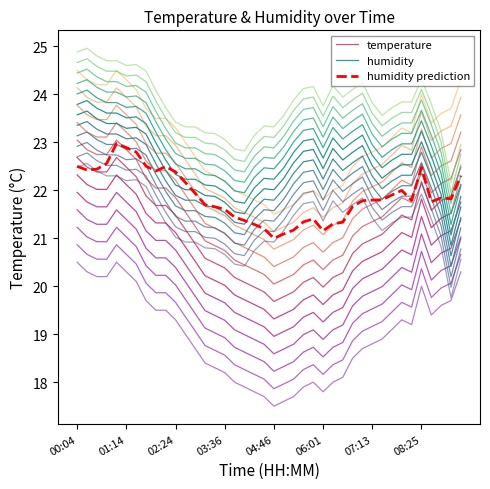

Where do humidity and temperature first cross each other?

37 and 38